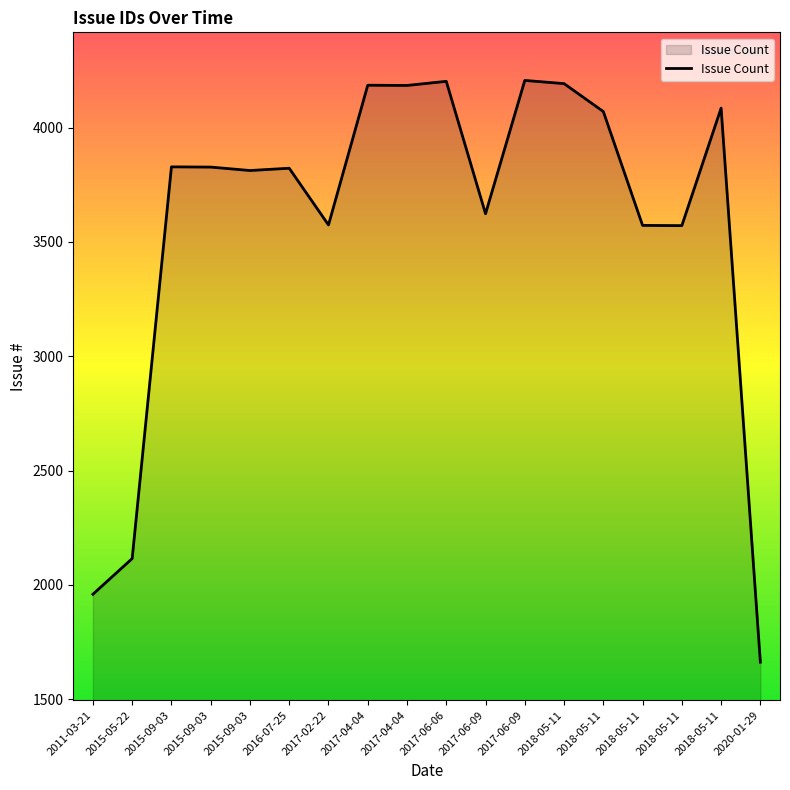

Does the chart have visible grid lines?

No